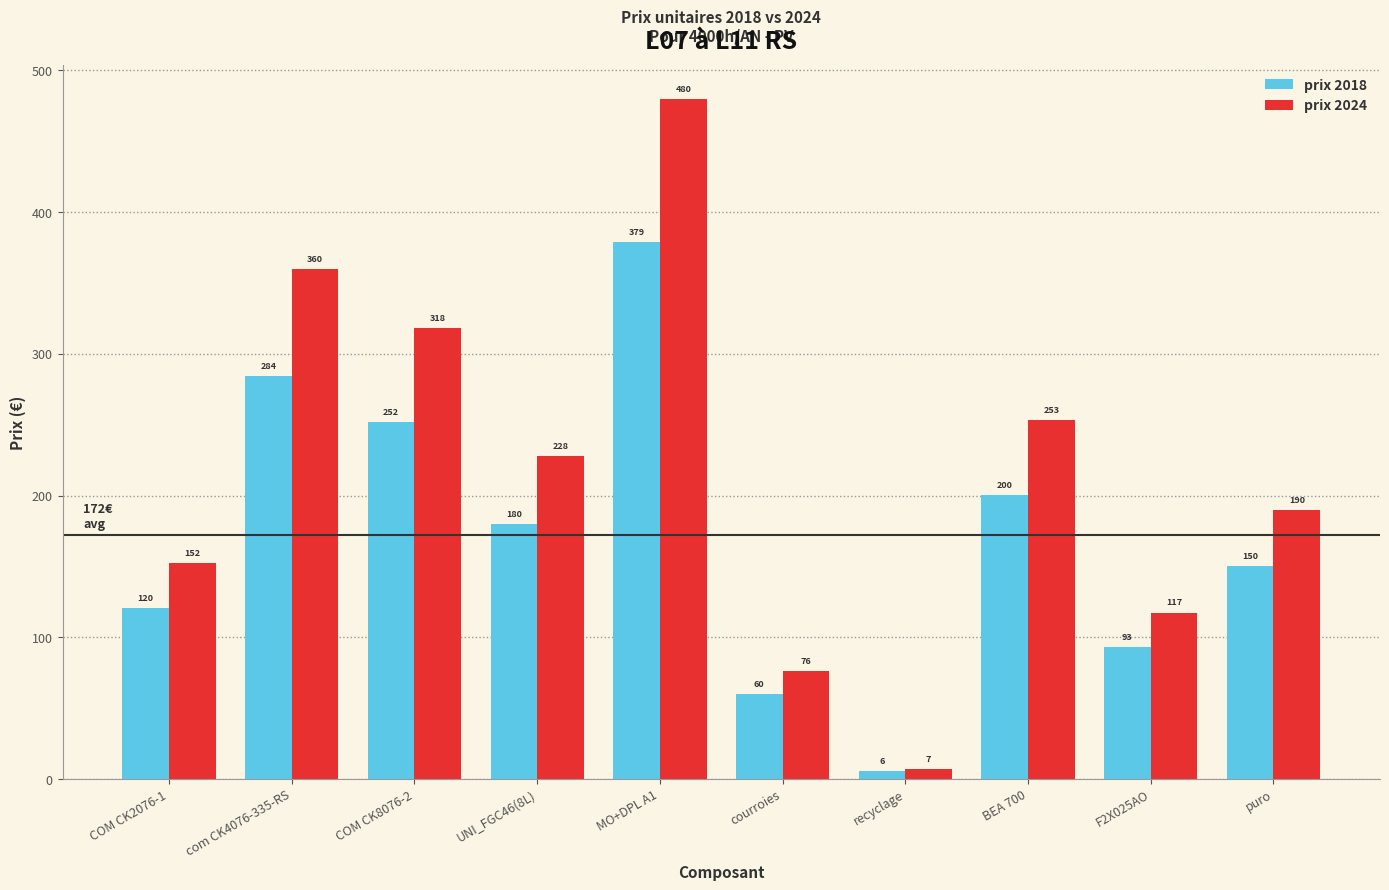

What are all the series names shown in the legend?

prix 2018, prix 2024